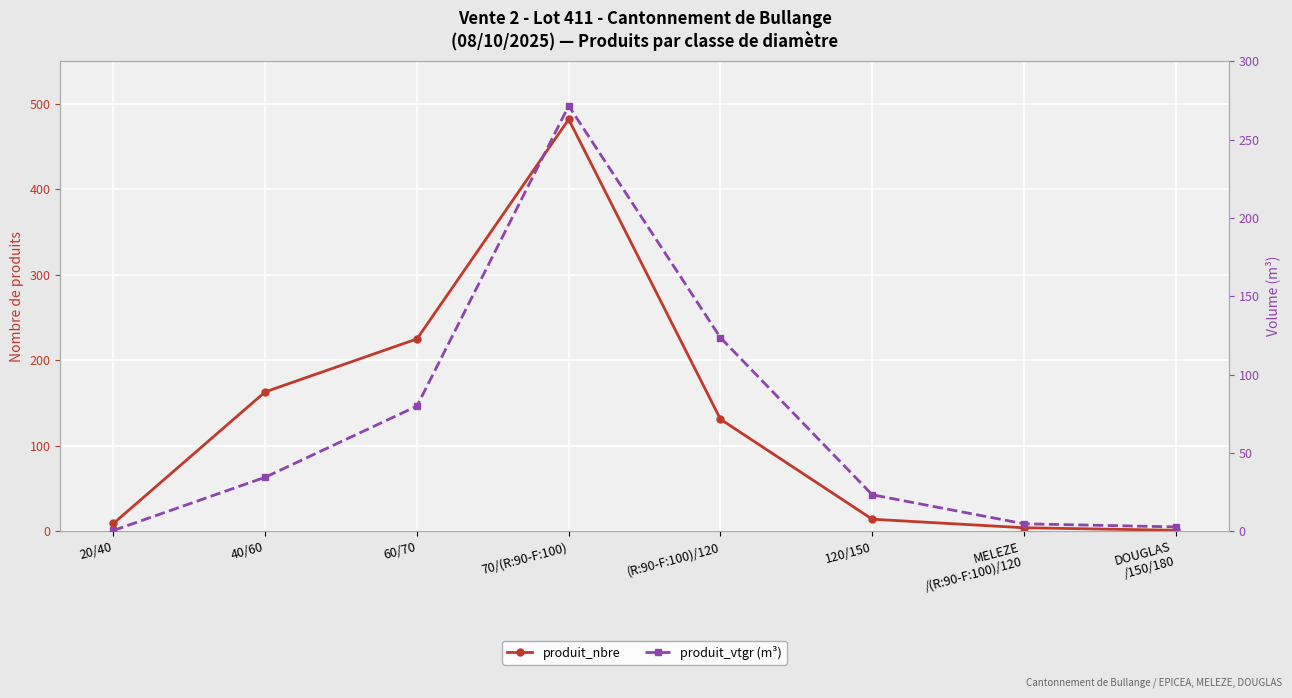

How many values in the produit_nbre series exceed 131?

3